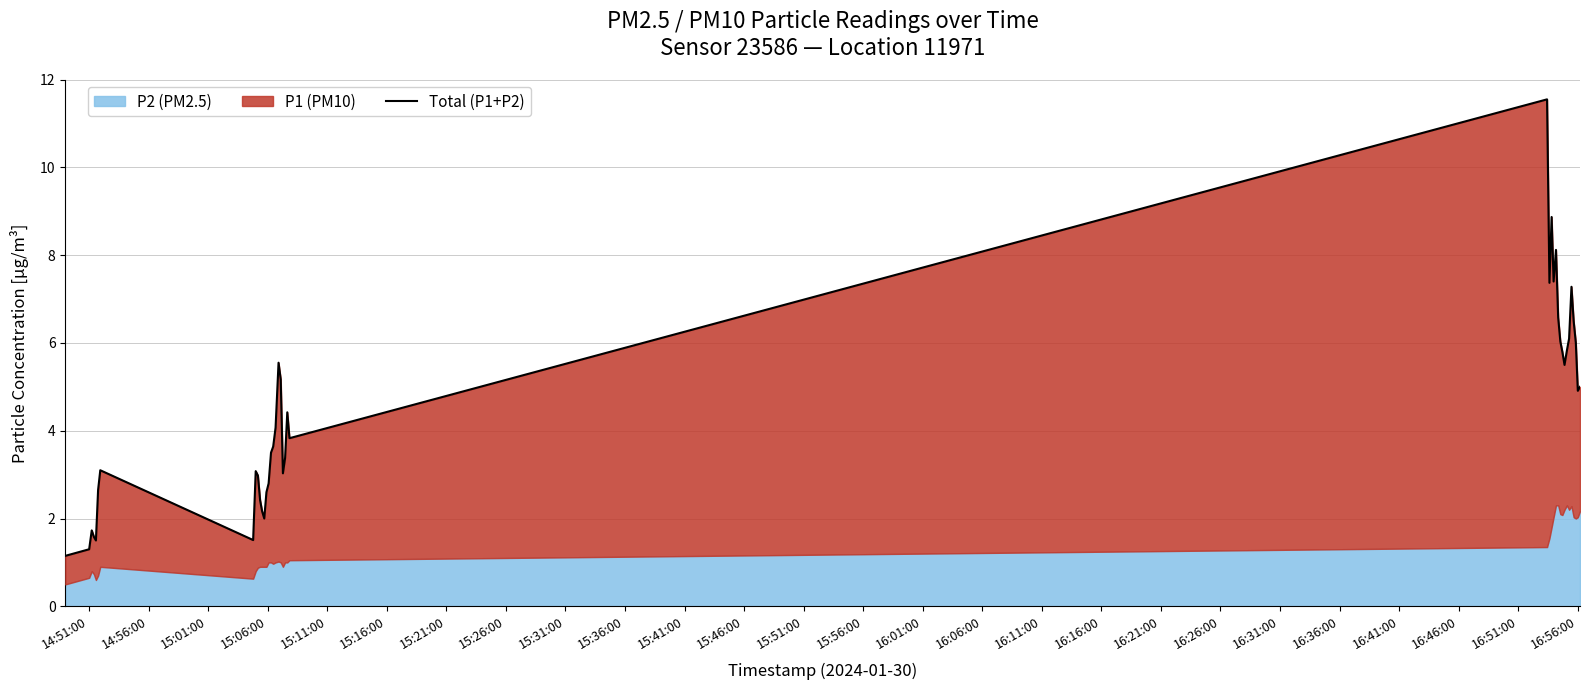

True or false: the data has more than 1 interior local peaks.

True